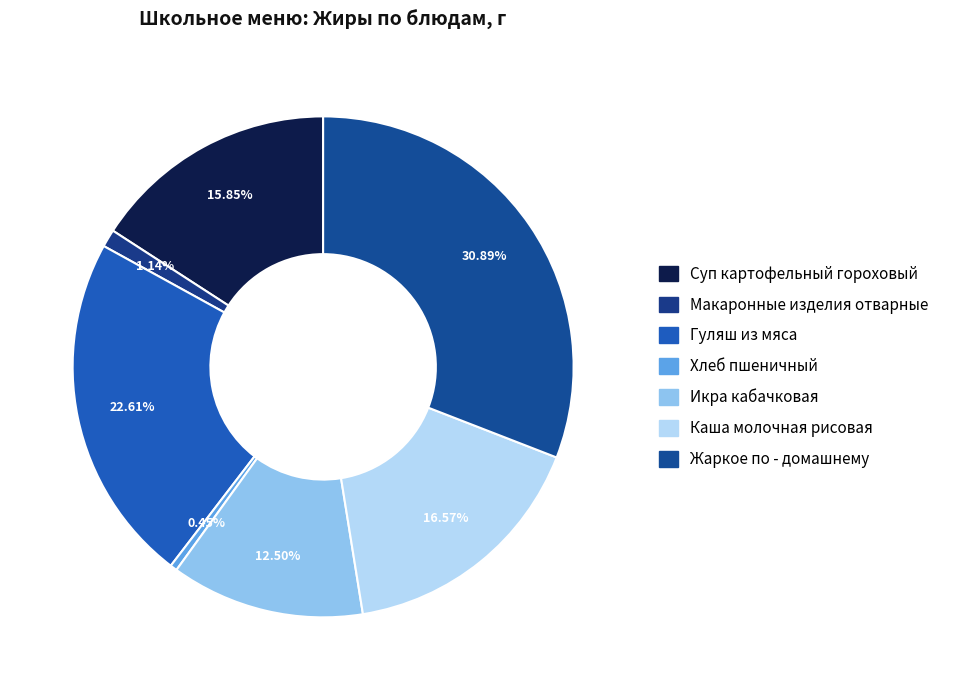

Is it true that Каша молочная рисовая is 17% of the pie?

True